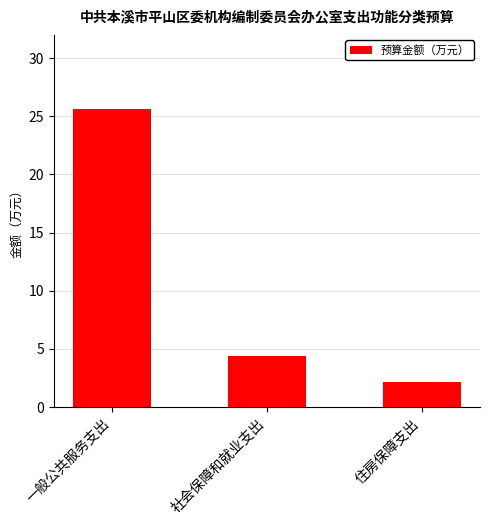

What is the difference between the maximum and minimum values?

23.4